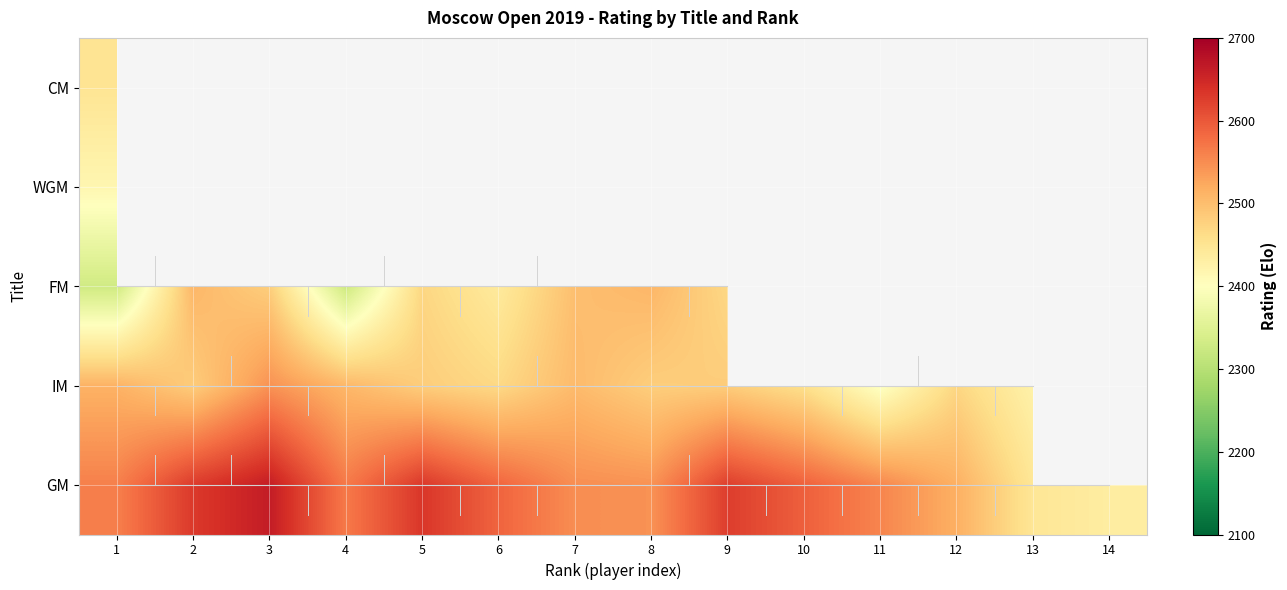

List the series in order of their peak value, highest first.

GM, IM, FM, CM, WGM